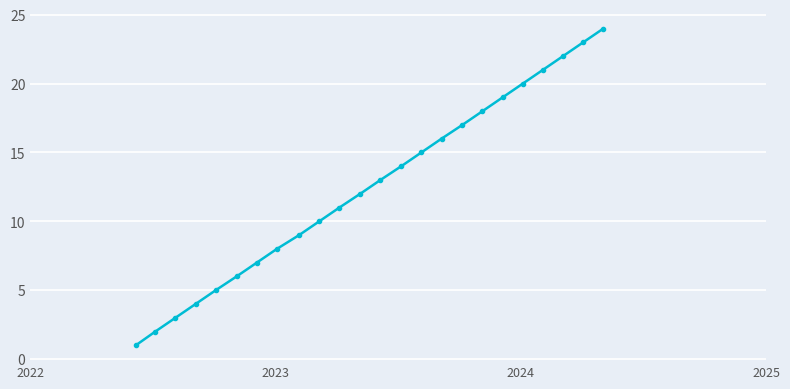

True or false: the data has more than 0 interior local peaks.

False